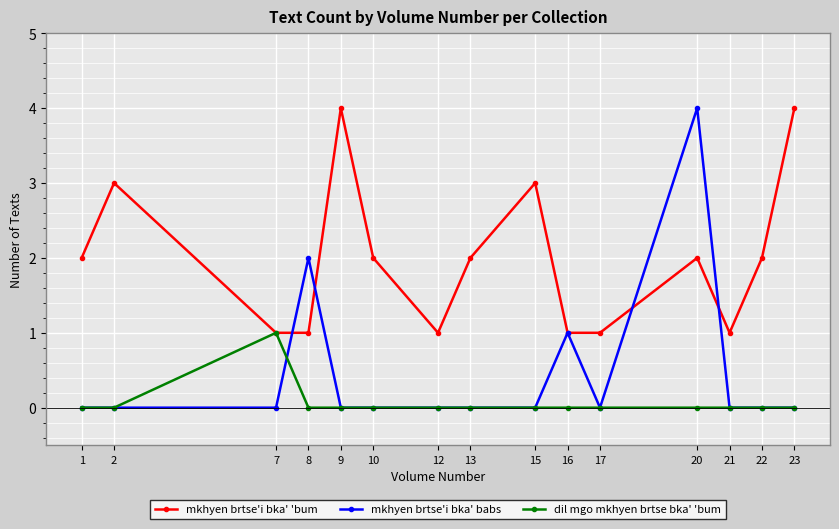

At which category is the sum across all series the highest?

20